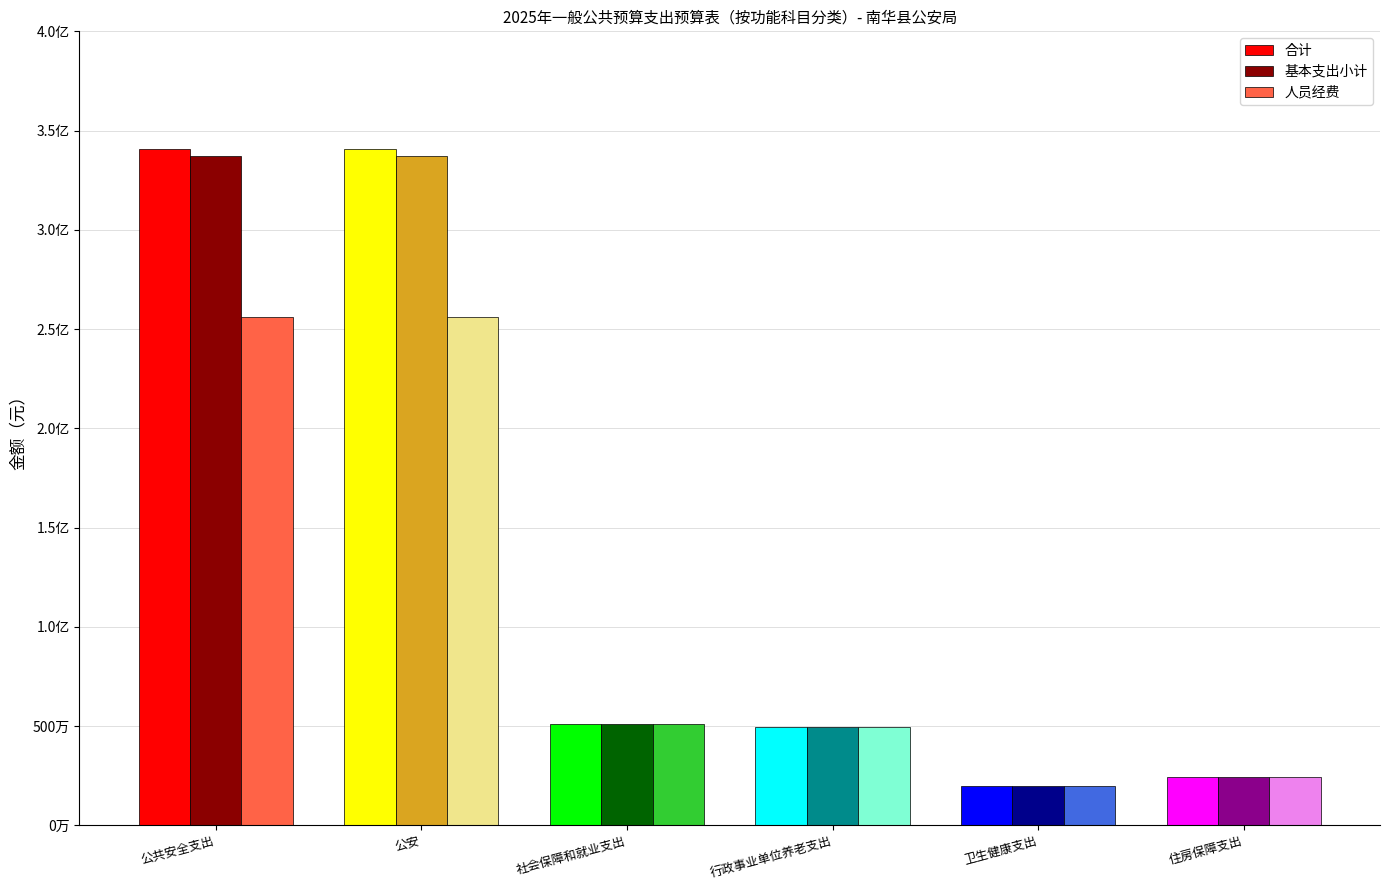

At 公共安全支出, list the series in order from largest to smallest.

合计, 基本支出小计, 人员经费